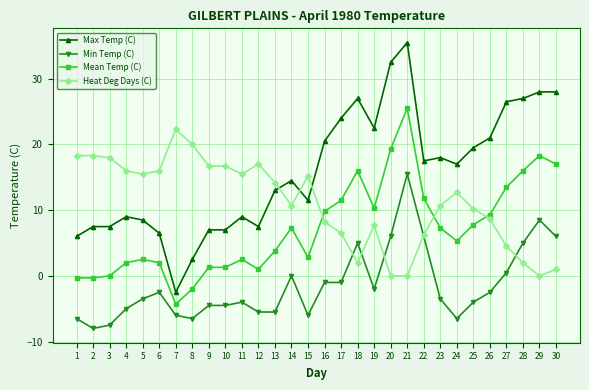

How many lines are shown in the chart?

4